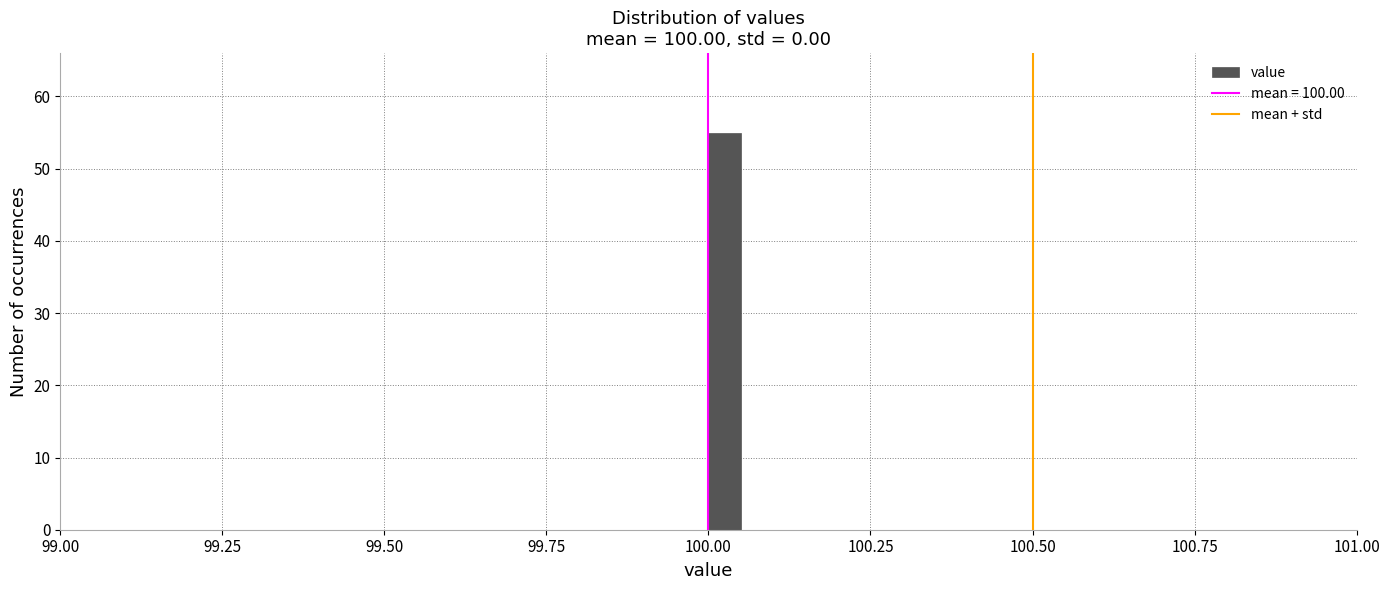

Around what value on the x-axis is the tallest bar? Give the approximate position of its centre, as read against the axis.

100.05